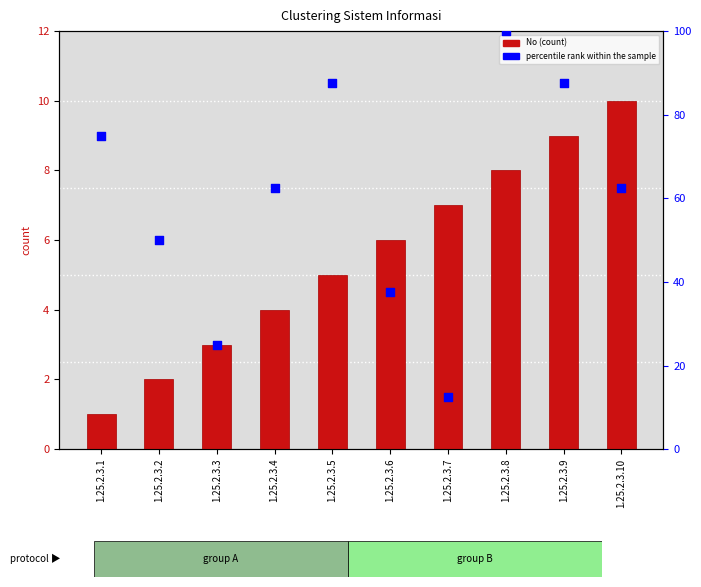

Which series reaches the maximum Y coordinate?

percentile rank within the sample